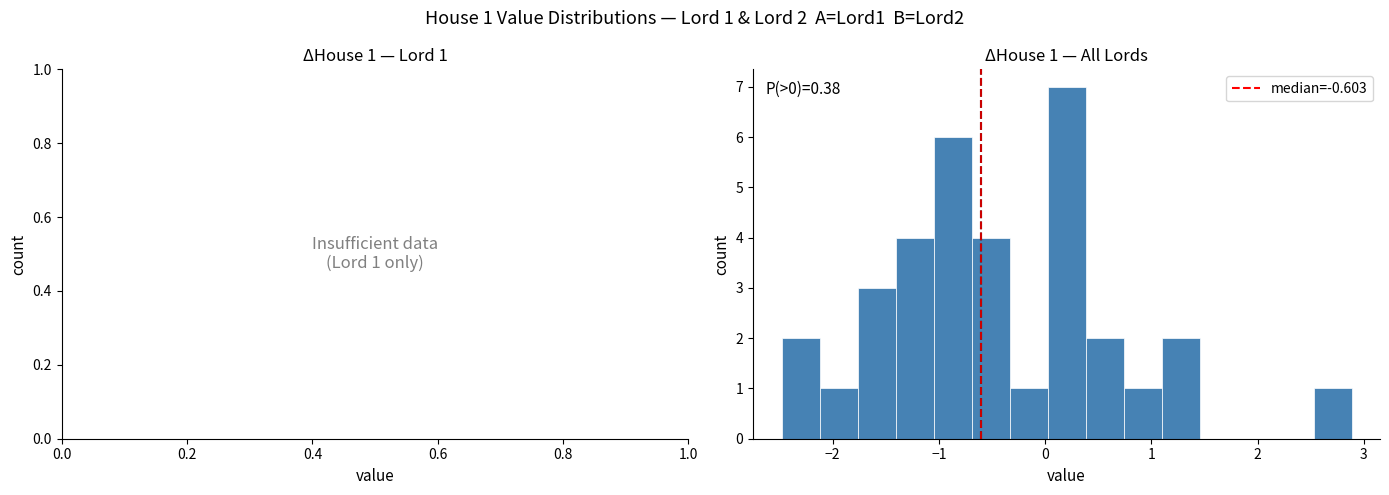

Read against the x-axis, roughly where is the centre of the tallest bar?

0.2